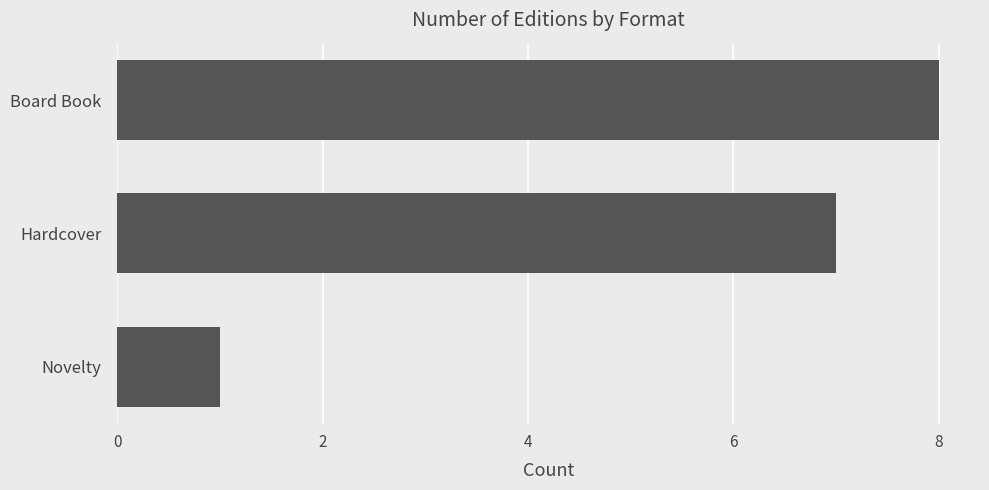

What is the difference between the maximum and minimum values?

7